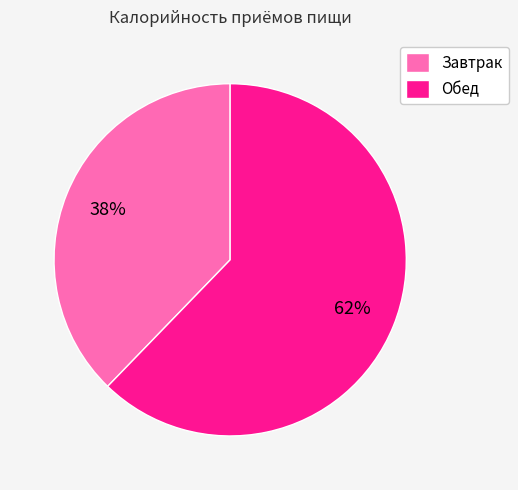

Is there any slice that represents more than half of the pie?

Yes